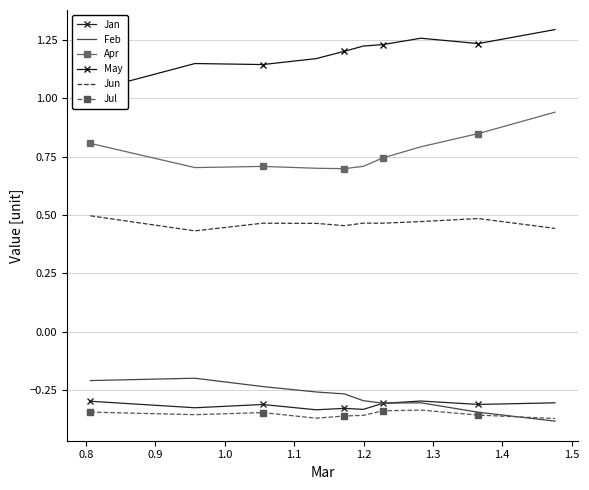

True or false: Feb and Jun intersect in this chart.

False